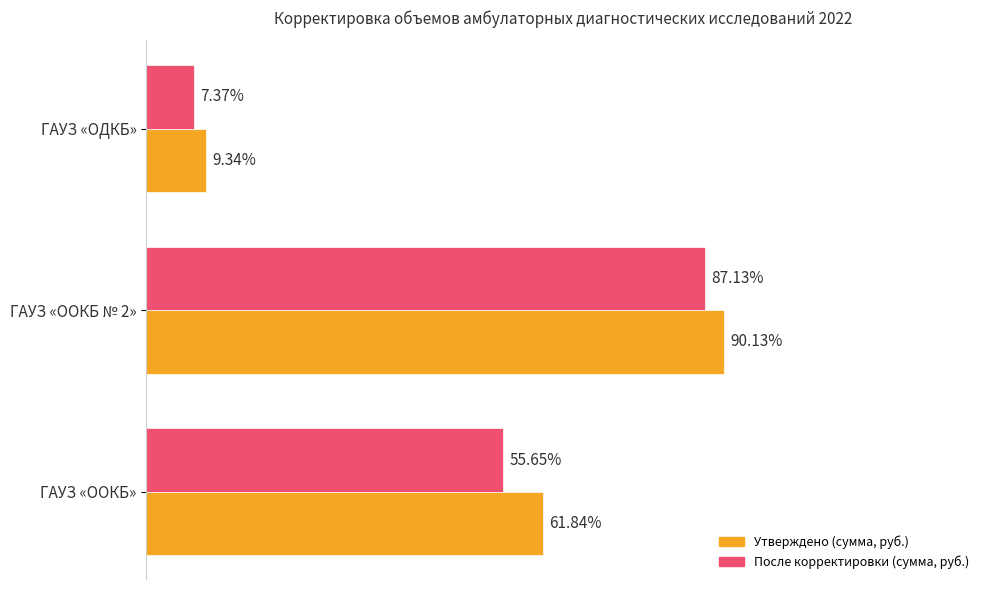

What are all the series names shown in the legend?

Утверждено (сумма, руб.), После корректировки (сумма, руб.)